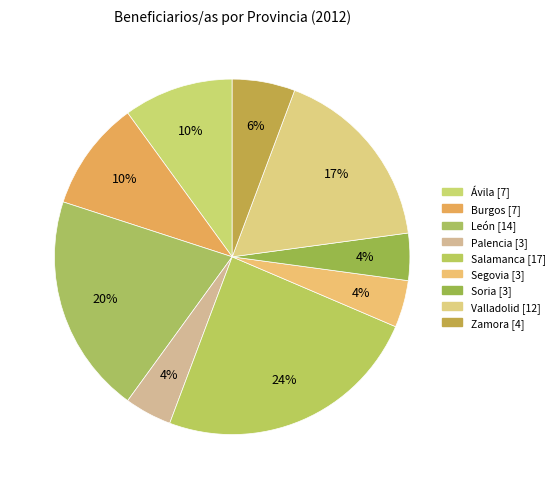

The Burgos slice represents 10% of the pie. True or false?

True